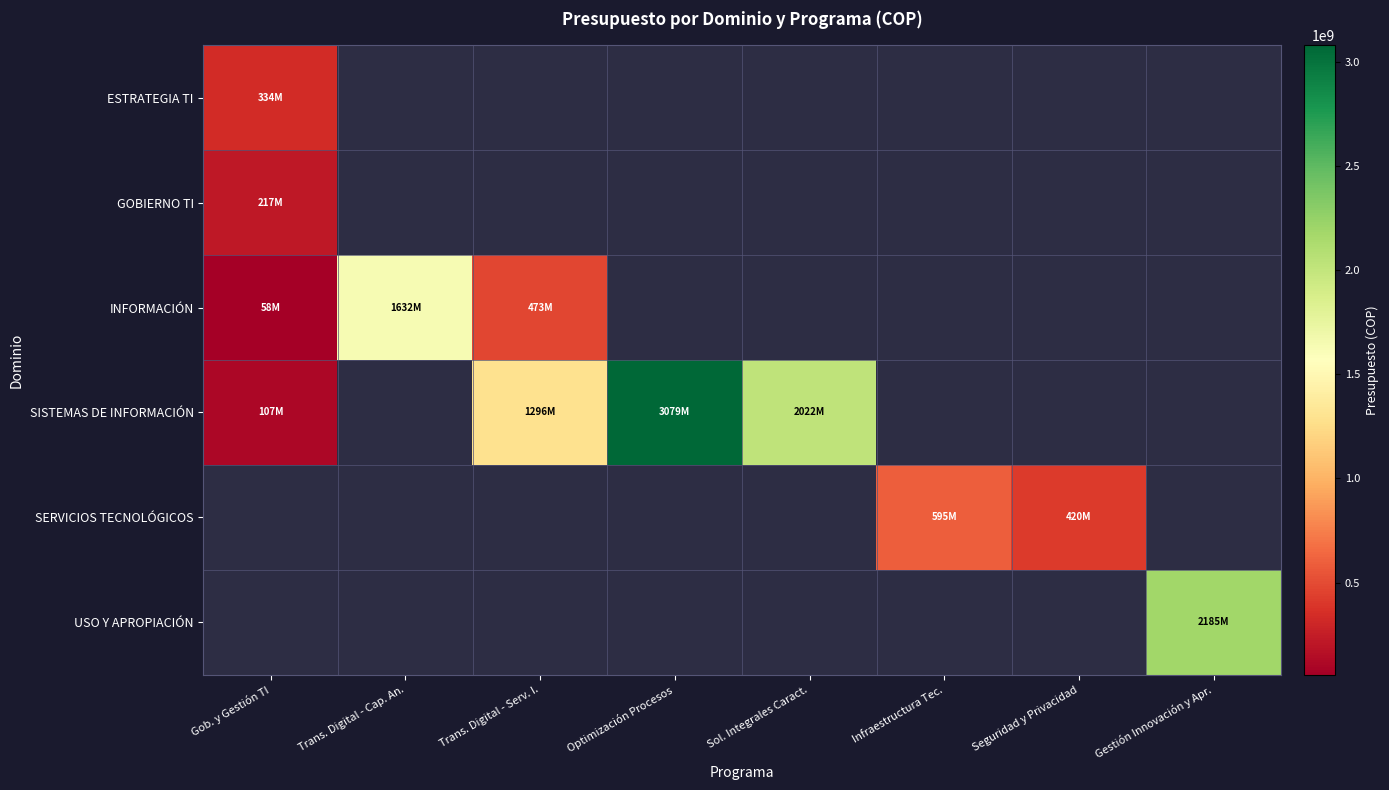

List the series in order of their peak value, lowest first.

GOBIERNO TI, ESTRATEGIA TI, SERVICIOS TECNOLÓGICOS, INFORMACIÓN, USO Y APROPIACIÓN, SISTEMAS DE INFORMACIÓN